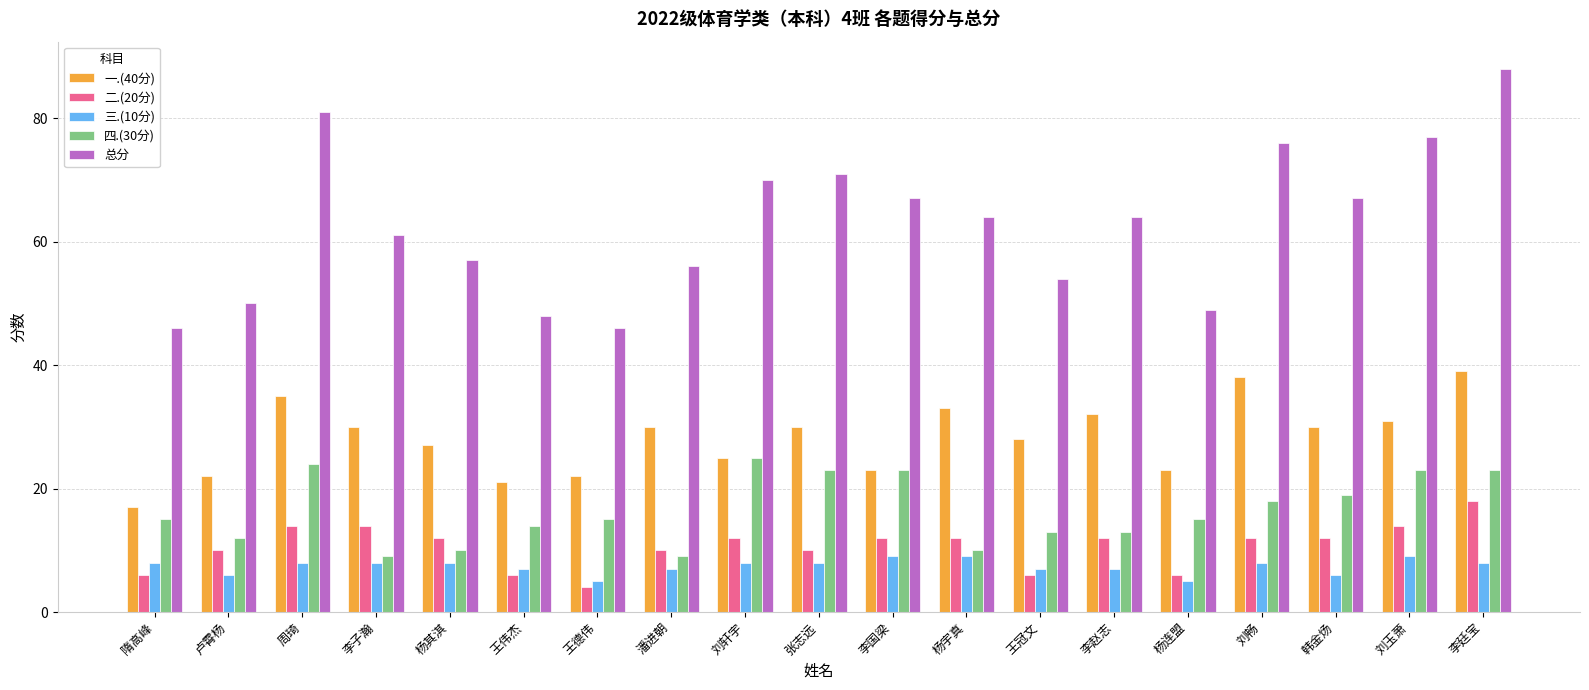

What is the label of the 15th bar from the right?

杨其淇